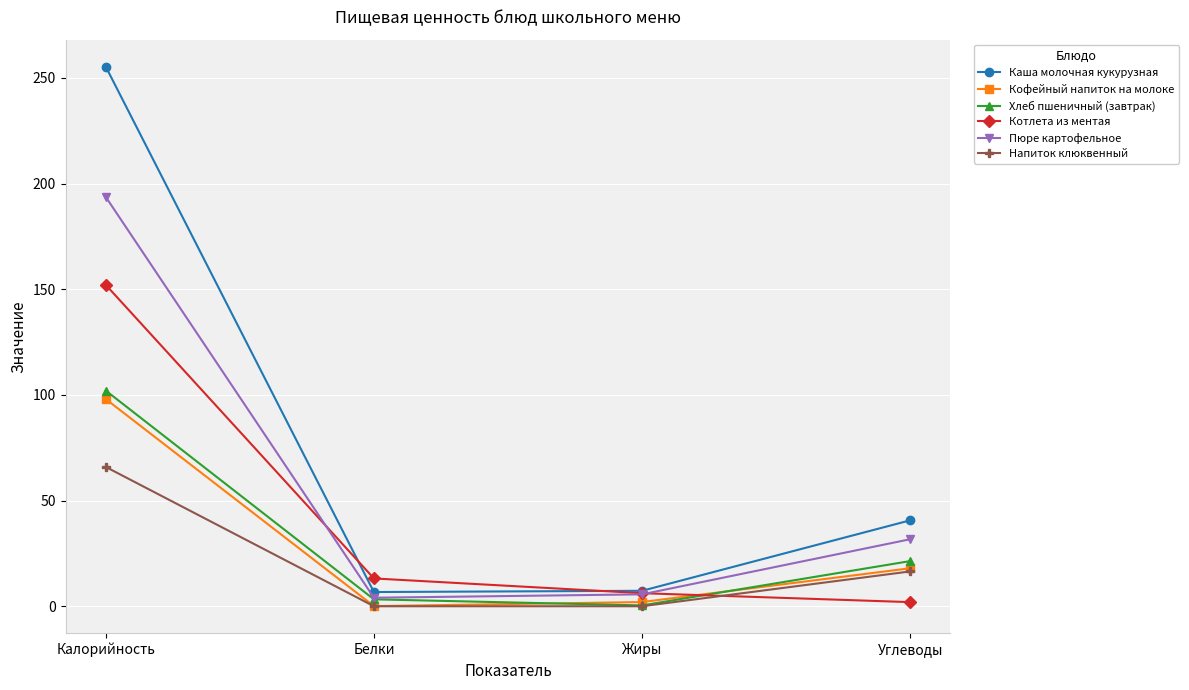

Is this an area chart (filled region under the line)?

No